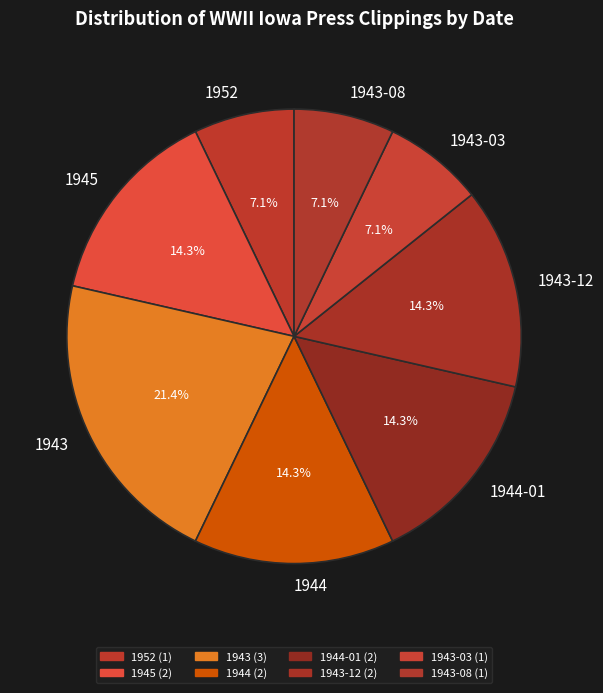

The 1943-12 slice represents 19% of the pie. True or false?

False